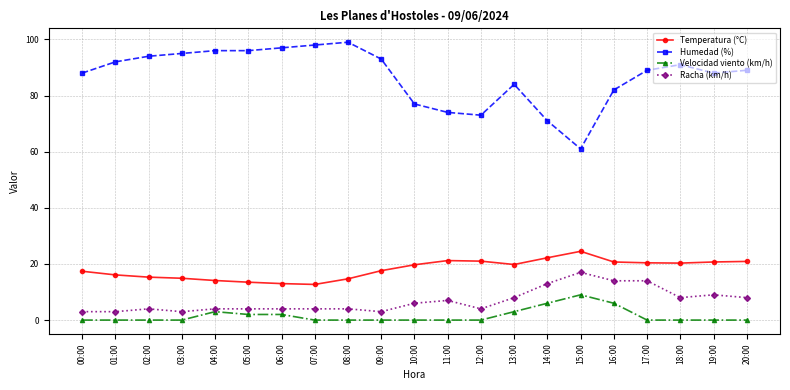

Count the Velocidad viento (km/h) values in the range 0 to 2.

16